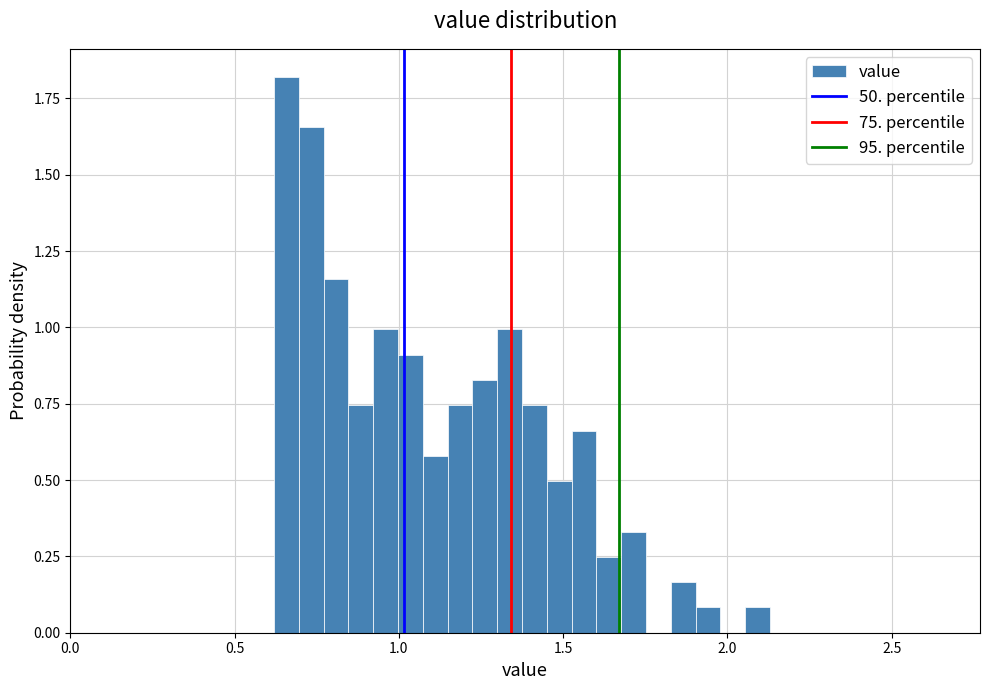

Around what value on the x-axis is the tallest bar? Give the approximate position of its centre, as read against the axis.

0.65